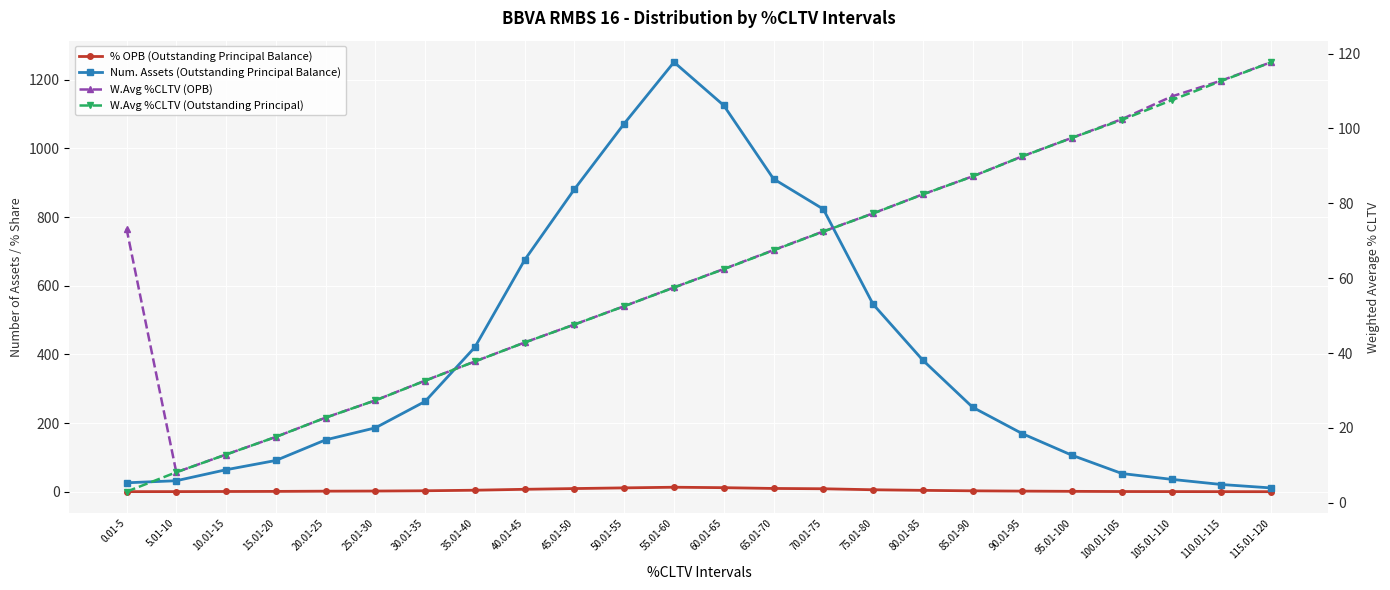

Reading left to right, transcribe all the data shown in this chart.

% OPB (Outstanding Principal Balance): 0.3	0.3	0.7	0.9	1.6	1.9	2.8	4.4	7.1	9.2	11.2	13.1	11.8	9.5	8.6	5.7	4.0	2.6	1.8	1.1	0.6	0.4	0.2	0.1
Num. Assets (Outstanding Principal Balance): 26.0	32.0	64.0	91.0	151.0	186.0	263.0	421.0	675.0	881.0	1072.0	1251.0	1125.0	911.0	823.0	546.0	383.0	246.0	169.0	106.0	53.0	36.0	21.0	11.0
W.Avg %CLTV (OPB): 73.2	8.1	12.9	17.6	22.7	27.4	32.6	37.7	42.8	47.6	52.5	57.5	62.4	67.5	72.5	77.3	82.4	87.2	92.6	97.5	102.5	108.5	112.8	117.7
W.Avg %CLTV (Outstanding Principal): 3.0	8.1	12.9	17.6	22.7	27.3	32.6	37.7	42.8	47.6	52.5	57.5	62.4	67.4	72.4	77.3	82.4	87.2	92.5	97.5	102.3	107.5	112.7	117.7